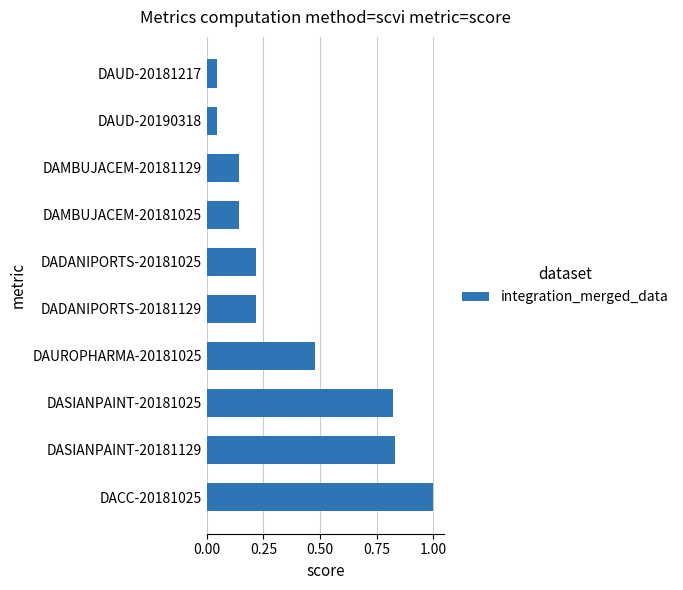

The chart shows a value of 0.3 at DAUROPHARMA-20181025. True or false?

False